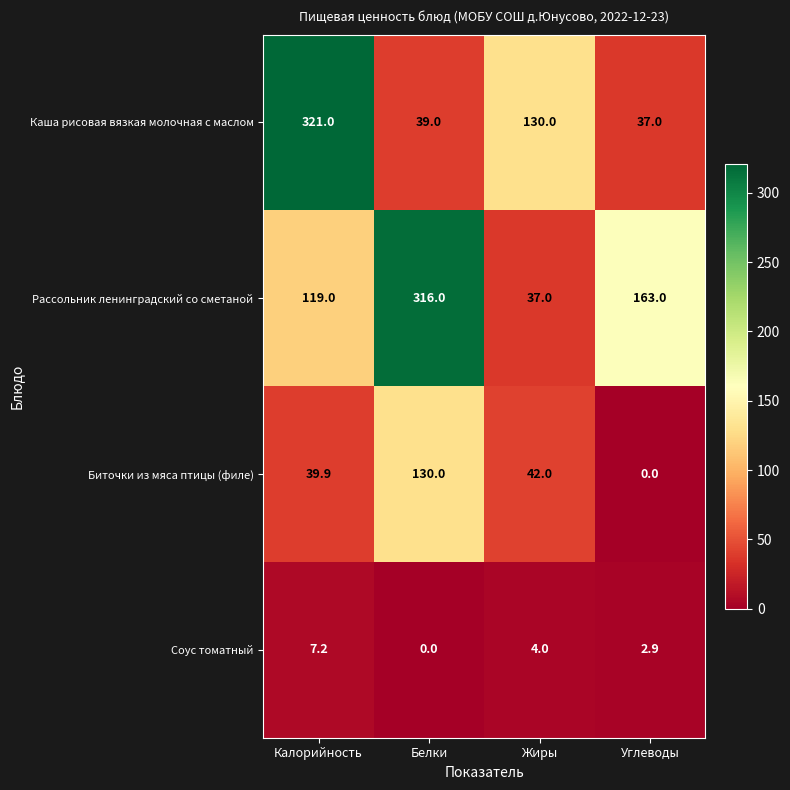

Reading left to right, what are all the values shown in this chart?

Каша рисовая вязкая молочная с маслом: Калорийность=321.0	Белки=39.0	Жиры=130.0	Углеводы=37.0
Рассольник ленинградский со сметаной: Калорийность=119.0	Белки=316.0	Жиры=37.0	Углеводы=163.0
Биточки из мяса птицы (филе): Калорийность=39.9	Белки=130.0	Жиры=42.0	Углеводы=0.0
Соус томатный: Калорийность=7.2	Белки=0.0	Жиры=4.0	Углеводы=2.9